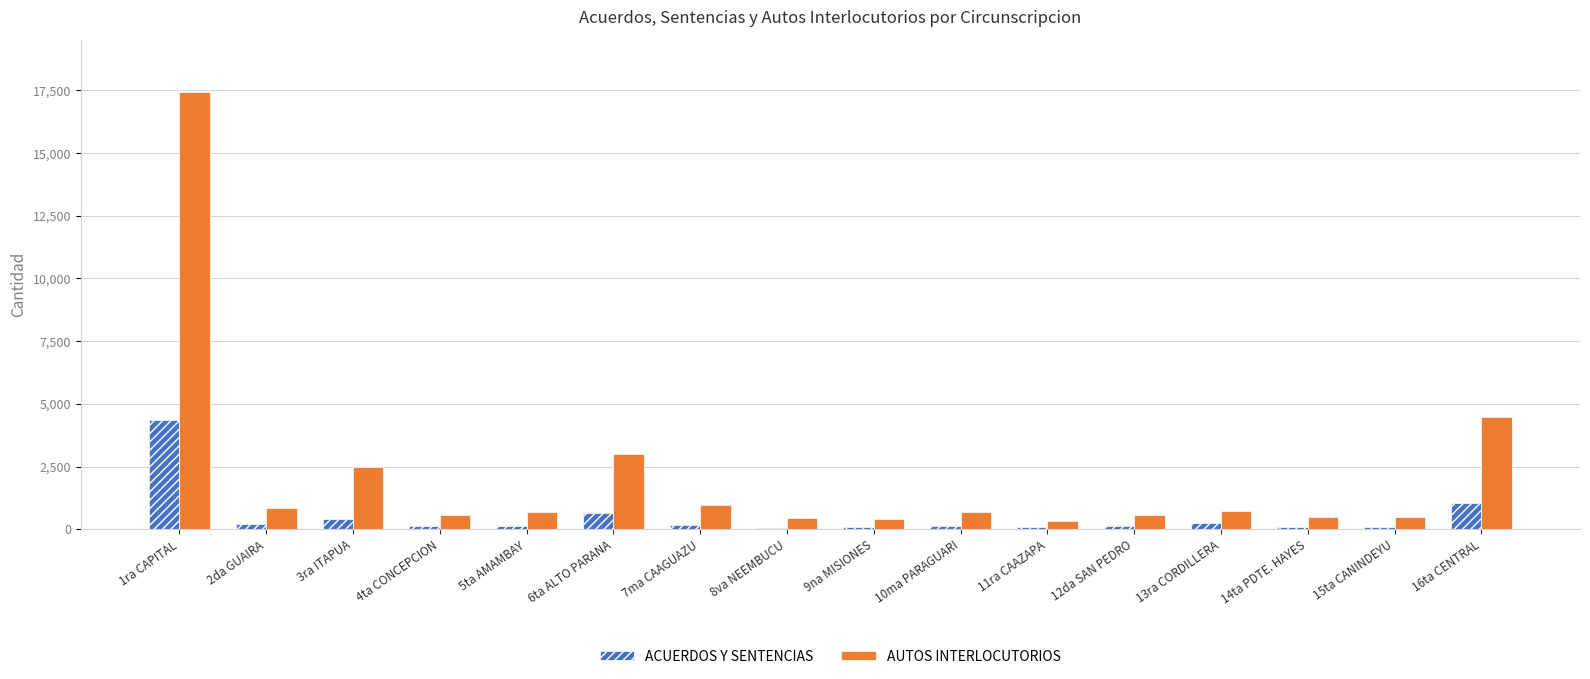

The value of AUTOS INTERLOCUTORIOS at 5ta AMAMBAY is 694. True or false?

True